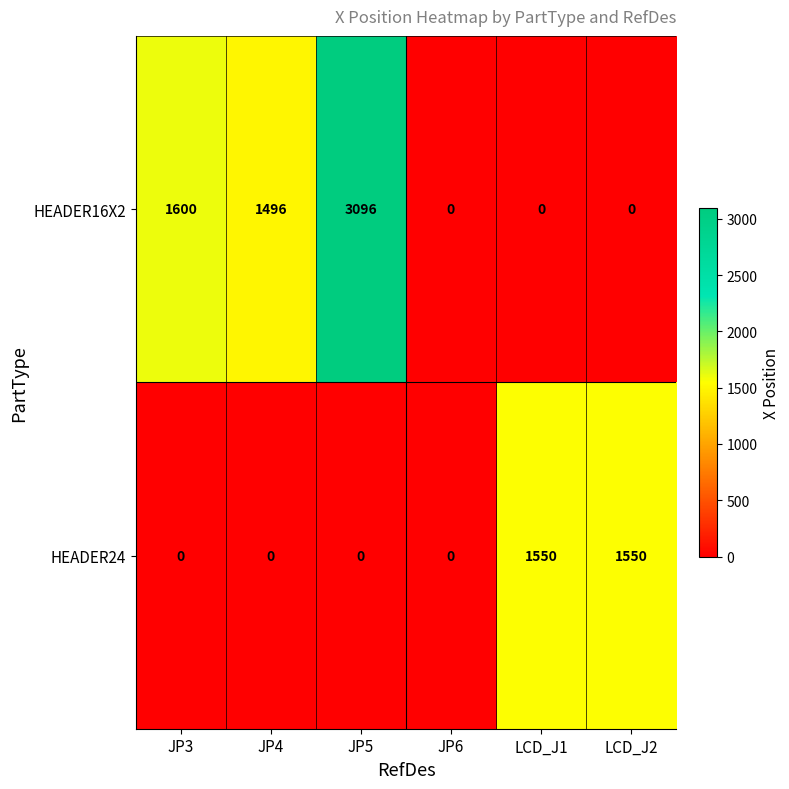

What is the difference between the HEADER16X2 values at JP5 and JP4?

1600